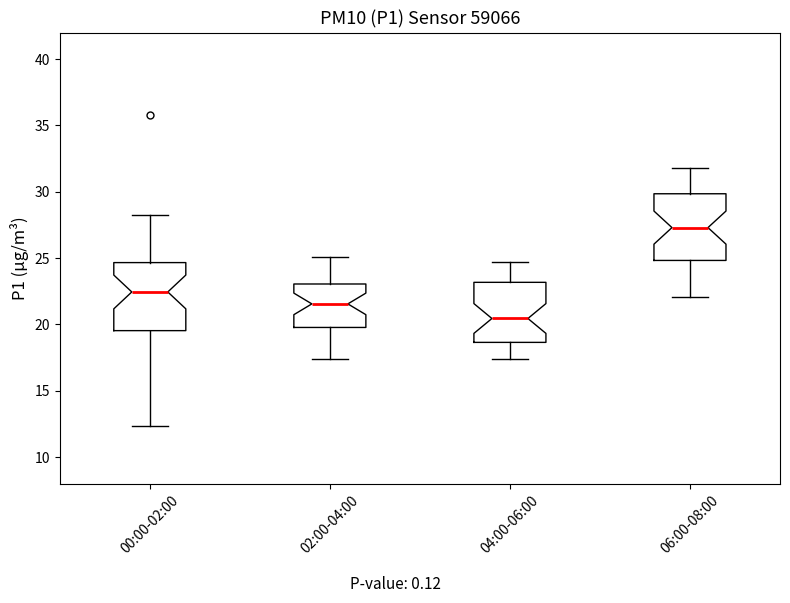

Reading left to right, transcribe this box plot: for each box, give where its median line is, the range the box spans, and where its two whiskers end, as read against the y-axis. The values are not printed on the chart, so give them approximately, as read against the axis.

00:00-02:00: median 22.5, box 19.5 to 24.5, whiskers 12.5 to 28.5
02:00-04:00: median 21.5, box 20.0 to 23.0, whiskers 17.5 to 25.0
04:00-06:00: median 20.5, box 18.5 to 23.0, whiskers 17.5 to 24.5
06:00-08:00: median 27.5, box 25.0 to 30.0, whiskers 22.0 to 32.0